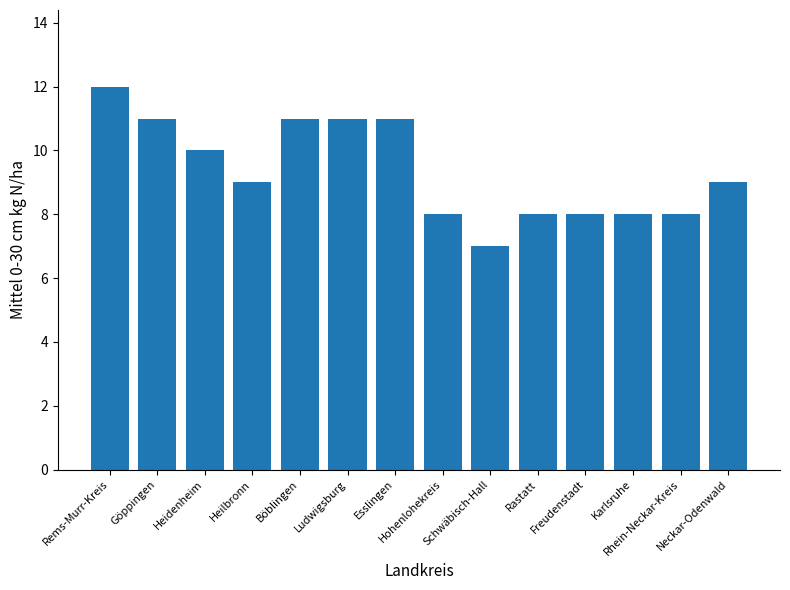

What is the difference between the maximum and second lowest values?

4